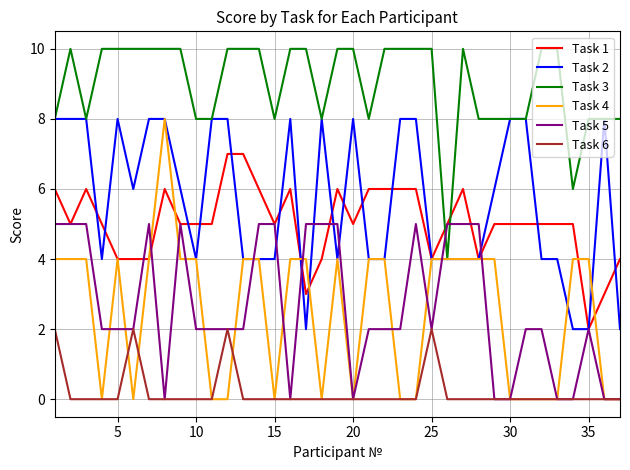

Which series has the largest range (max minus min)?

Task 4